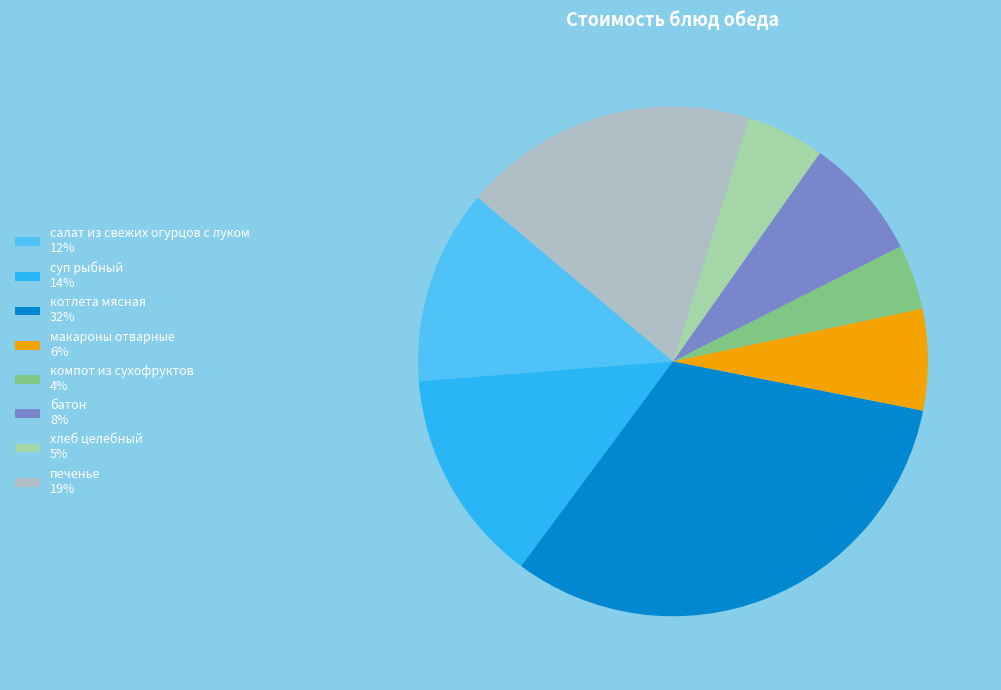

What is the smallest slice in the pie chart?

компот из сухофруктов